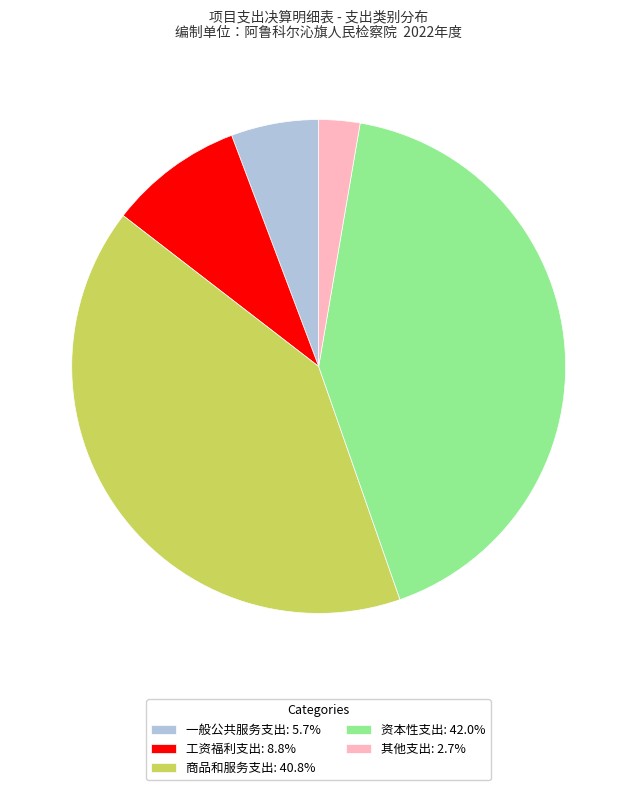

Is there a majority slice in this chart?

No